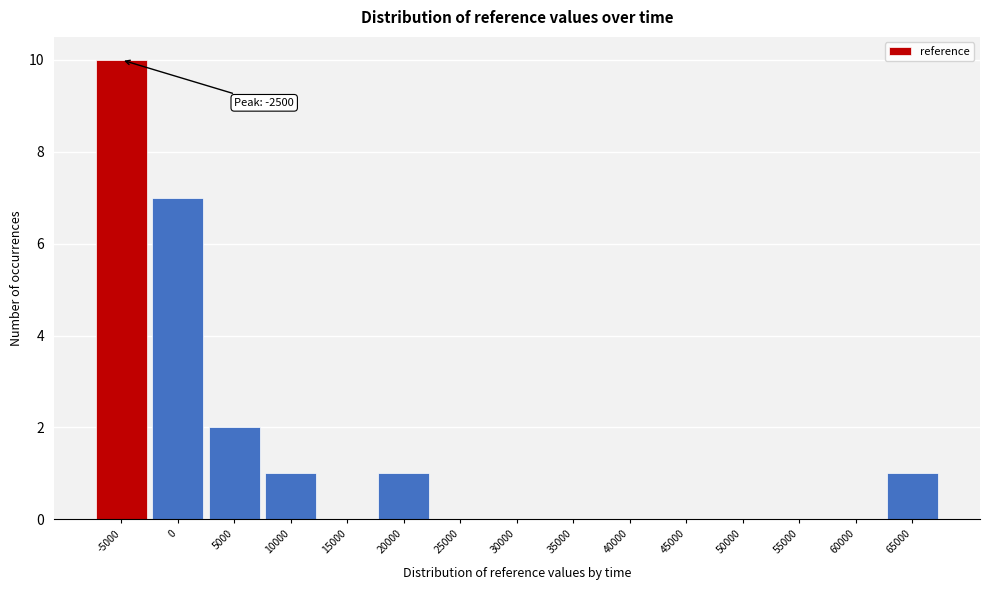

Reading left to right, what are all the values shown in this chart?

-5000=10	0=7	5000=2	10000=1	15000=0	20000=1	25000=0	30000=0	35000=0	40000=0	45000=0	50000=0	55000=0	60000=0	65000=1